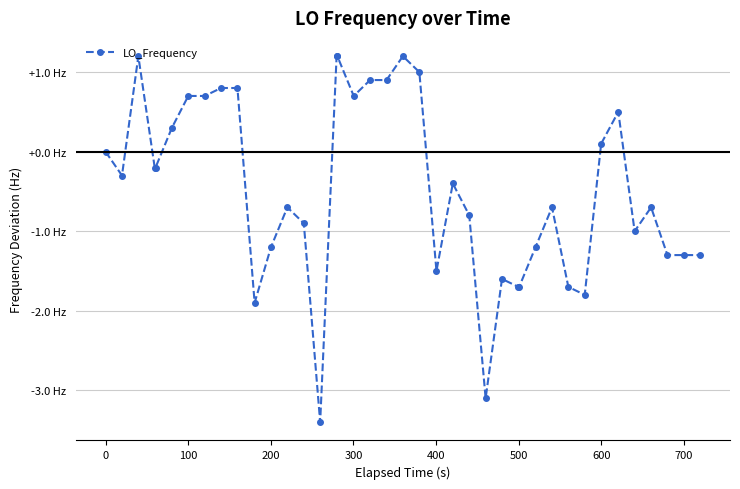

How many lines are shown in the chart?

1